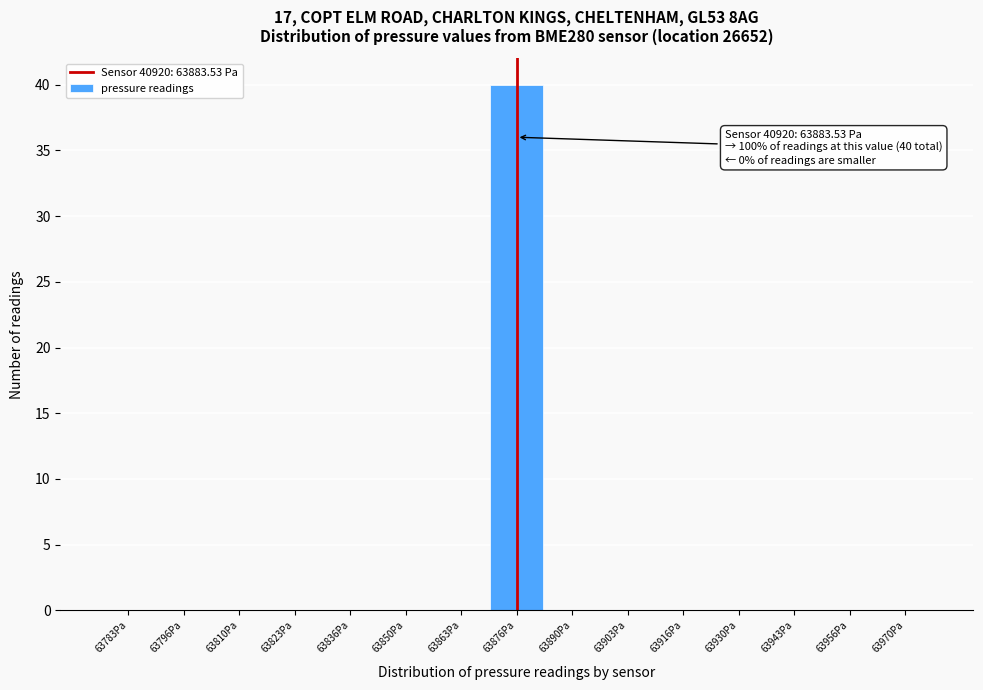

Reading left to right, list all the values displayed in this chart.

63783Pa=0	63796Pa=0	63810Pa=0	63823Pa=0	63836Pa=0	63850Pa=0	63863Pa=0	63876Pa=40	63890Pa=0	63903Pa=0	63916Pa=0	63930Pa=0	63943Pa=0	63956Pa=0	63970Pa=0